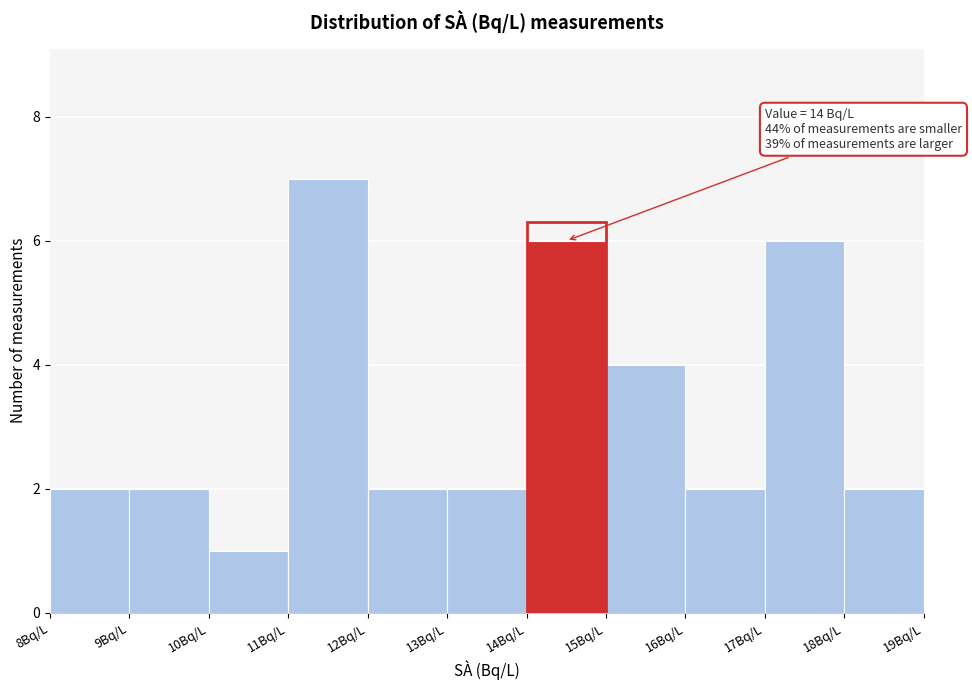

Over which range of the x-axis is the bar tallest?

11 to 12